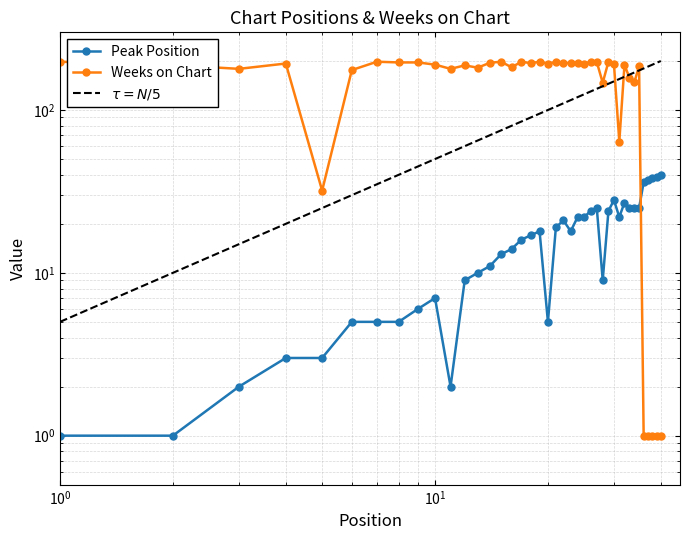

Between 7 and 29, which is larger?

29